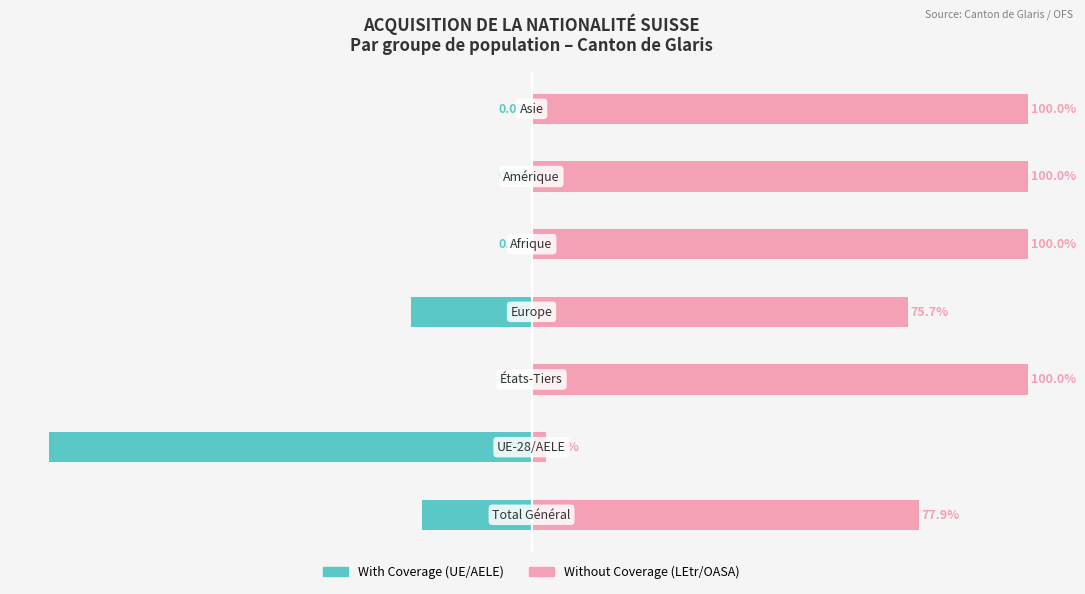

What is the spread (max minus min) of values at 6?

100.0